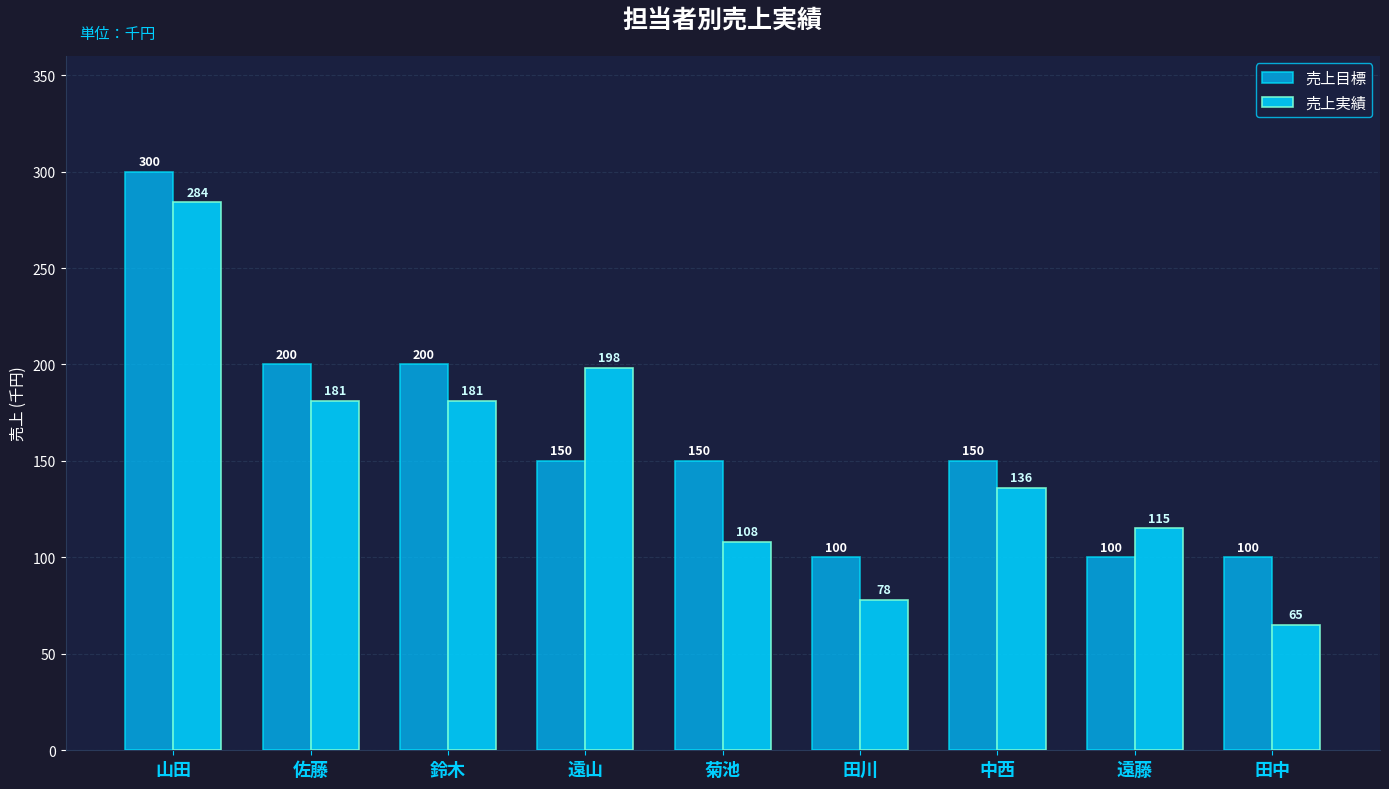

Rank the series by their average value, from highest to lowest.

売上目標, 売上実績